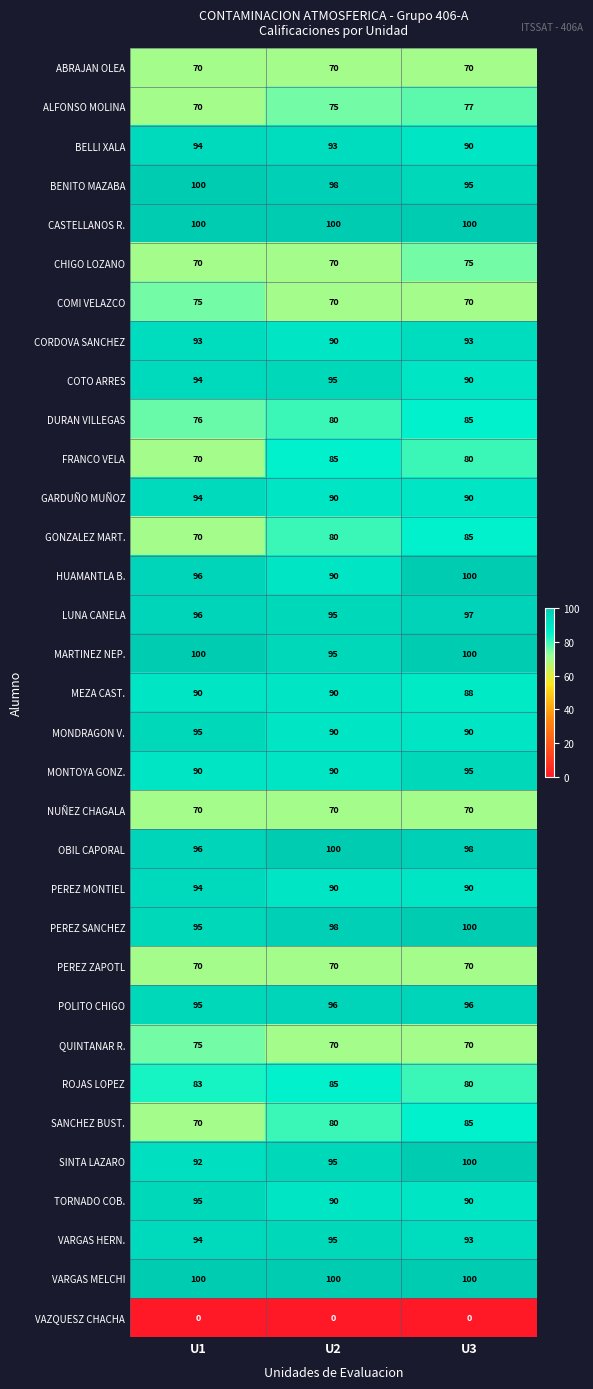

What is the difference between the maximum and minimum values in the CORDOVA SANCHEZ series?

3